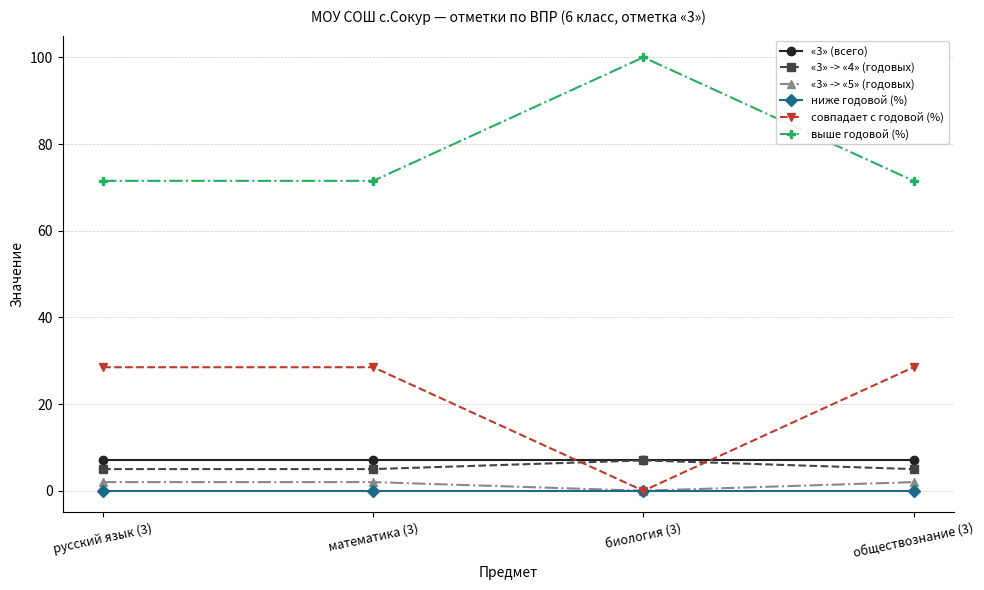

True or false: ниже годовой (%) has a value of 0.0 at математика (3).

True